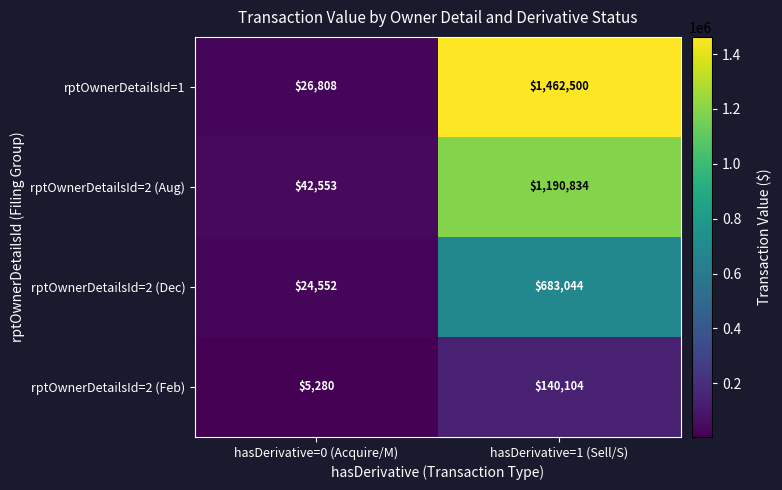

What is the average value of the rptOwnerDetailsId=1 series?

744654